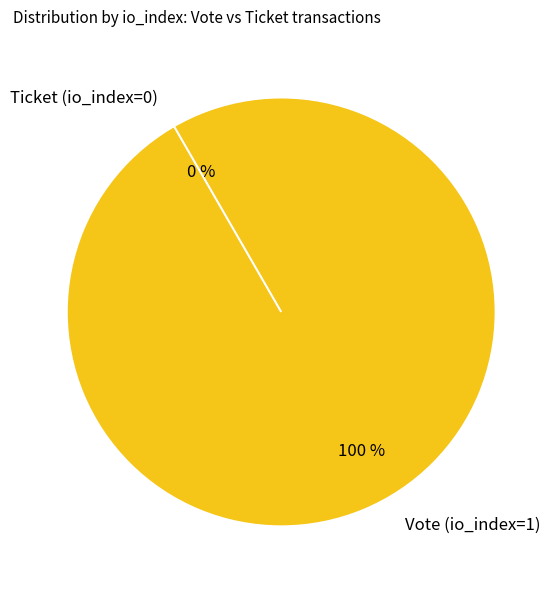

True or false: Ticket (io_index=0) accounts for 0% of the total.

True